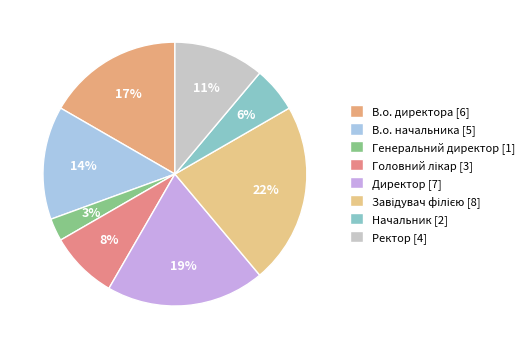

Between Директор and Начальник, which is larger?

Директор